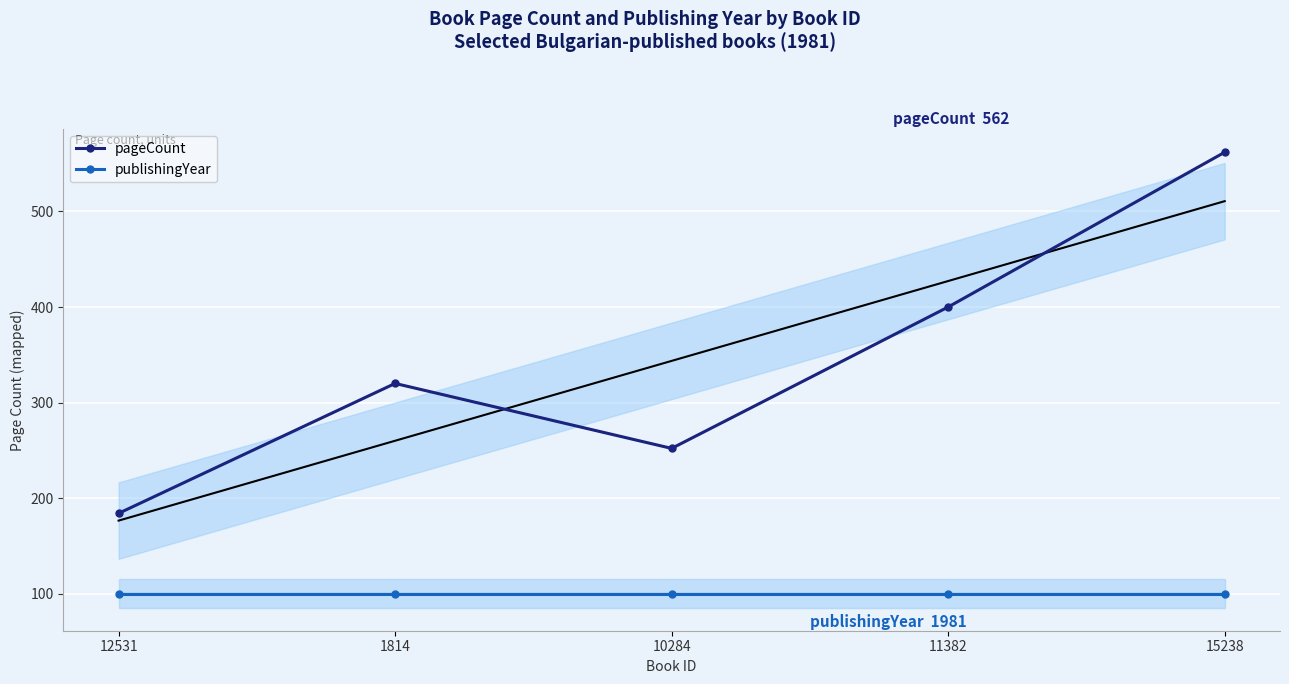

Rank the series by their average value, from highest to lowest.

pageCount, publishingYear